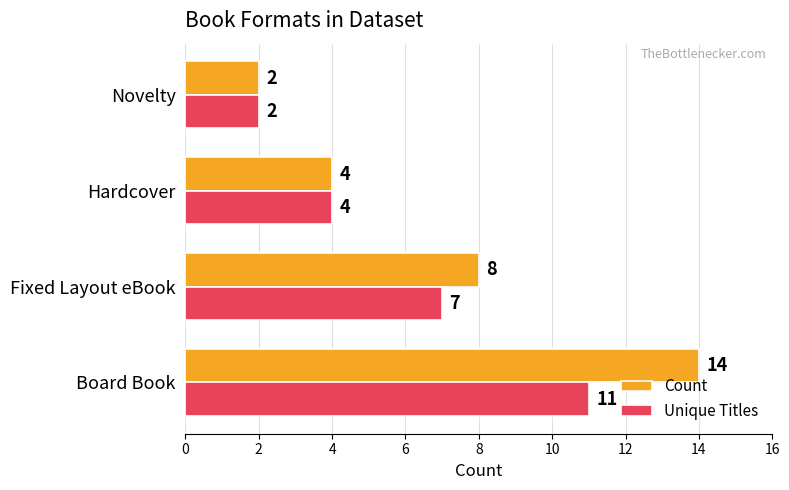

Count the number of data series in this chart.

2